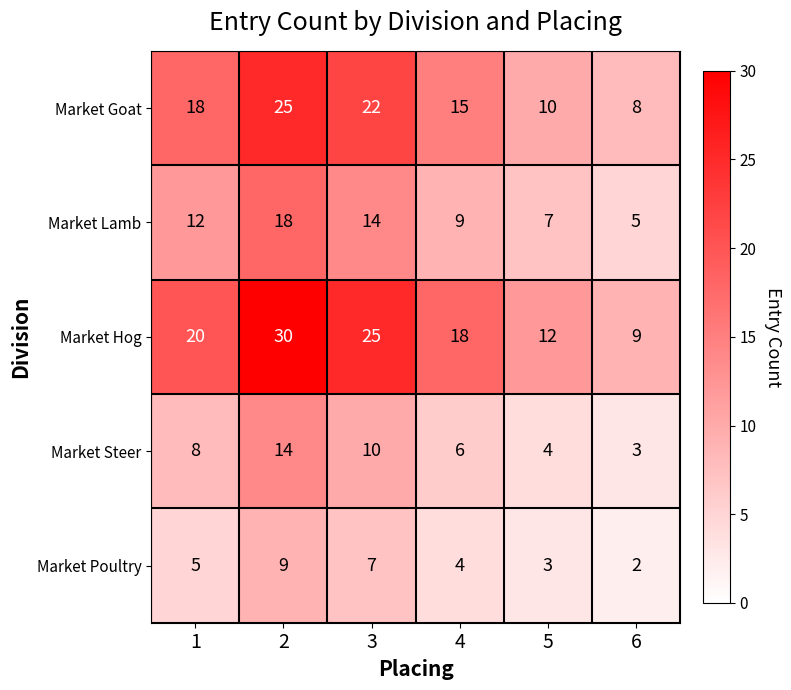

What is the spread (max minus min) of values at 4?

14